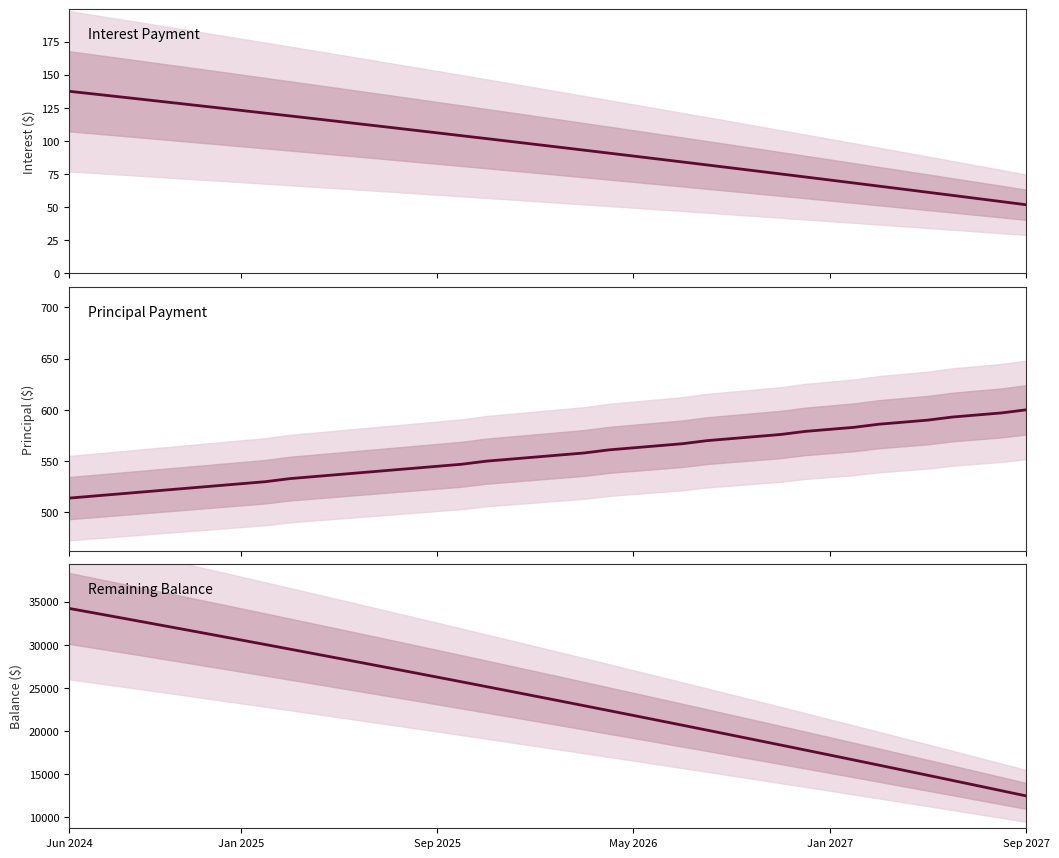

True or false: Principal has more than 2 interior local peaks.

False